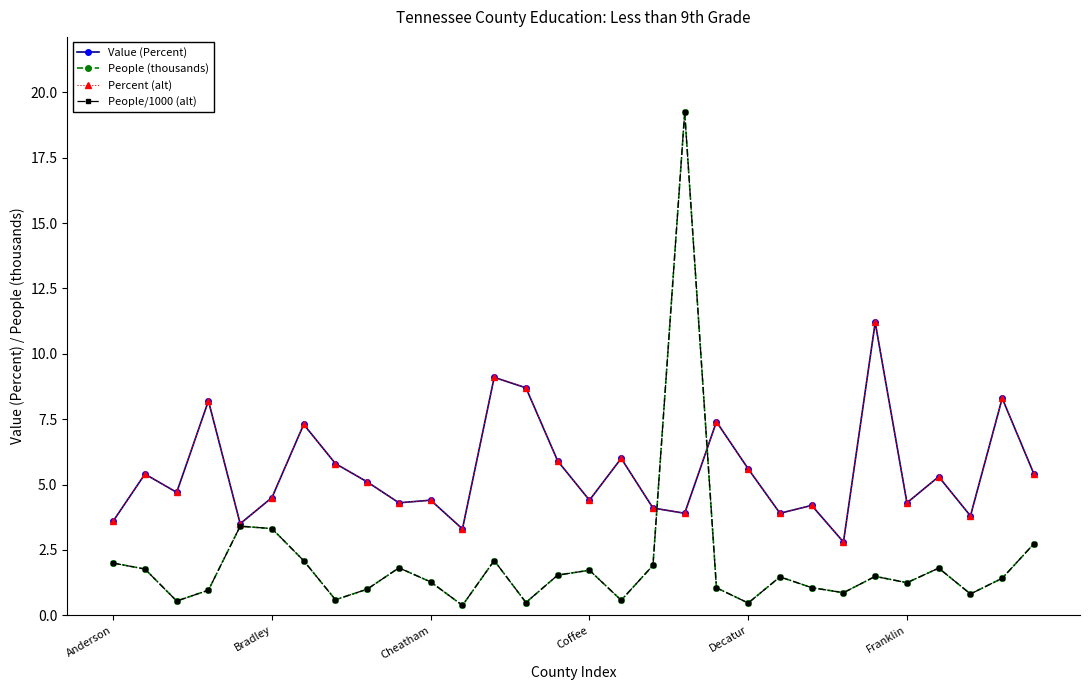

Does the chart have visible grid lines?

No